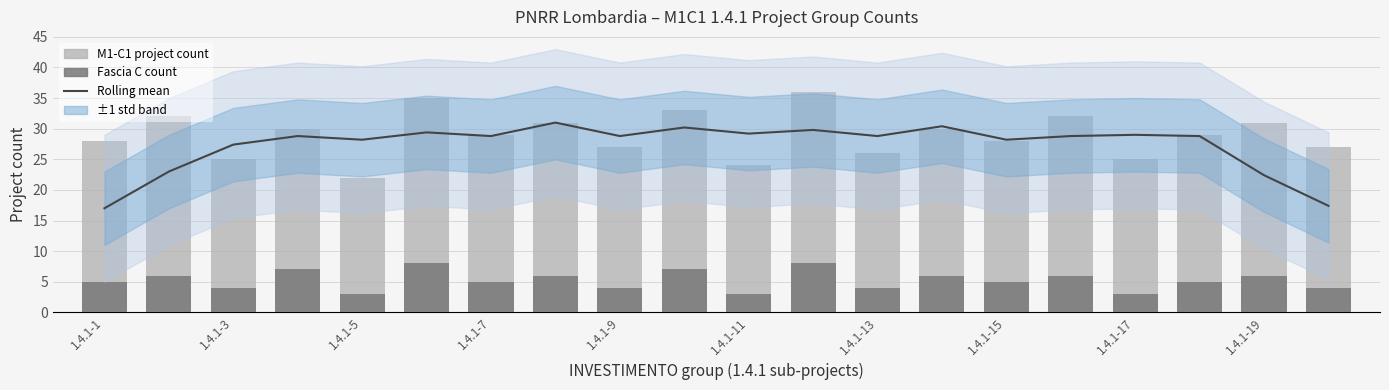

The M1-C1 project count series shows 60.6 at 11. True or false?

False